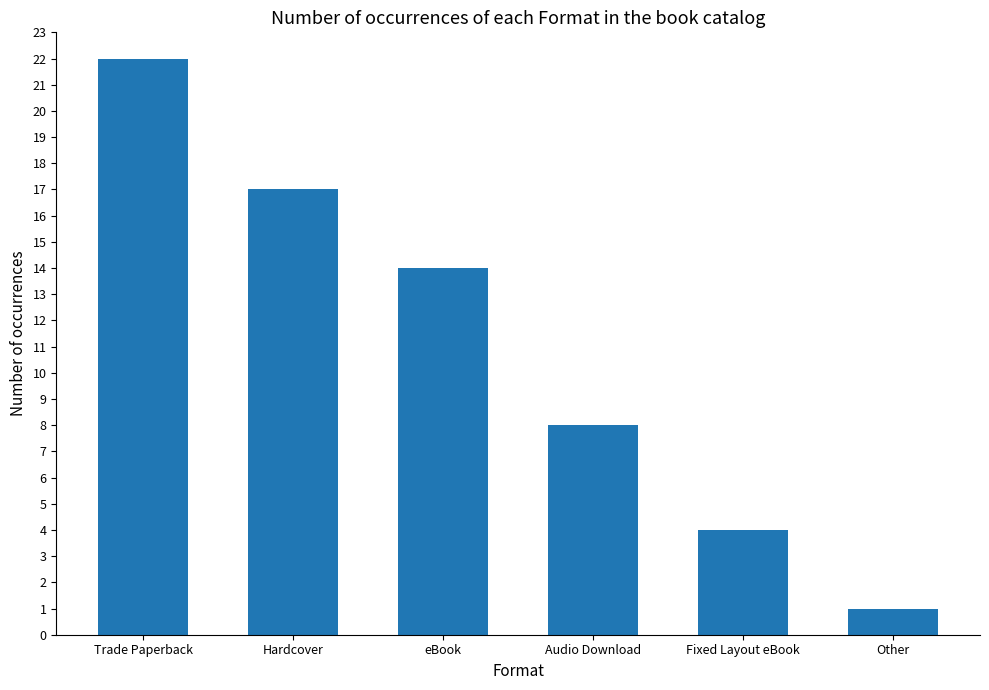

Between Trade Paperback and Other, which is larger?

Trade Paperback